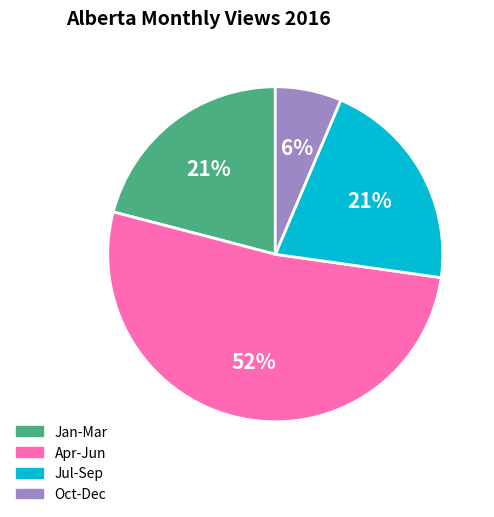

Does any single category account for the majority?

Yes